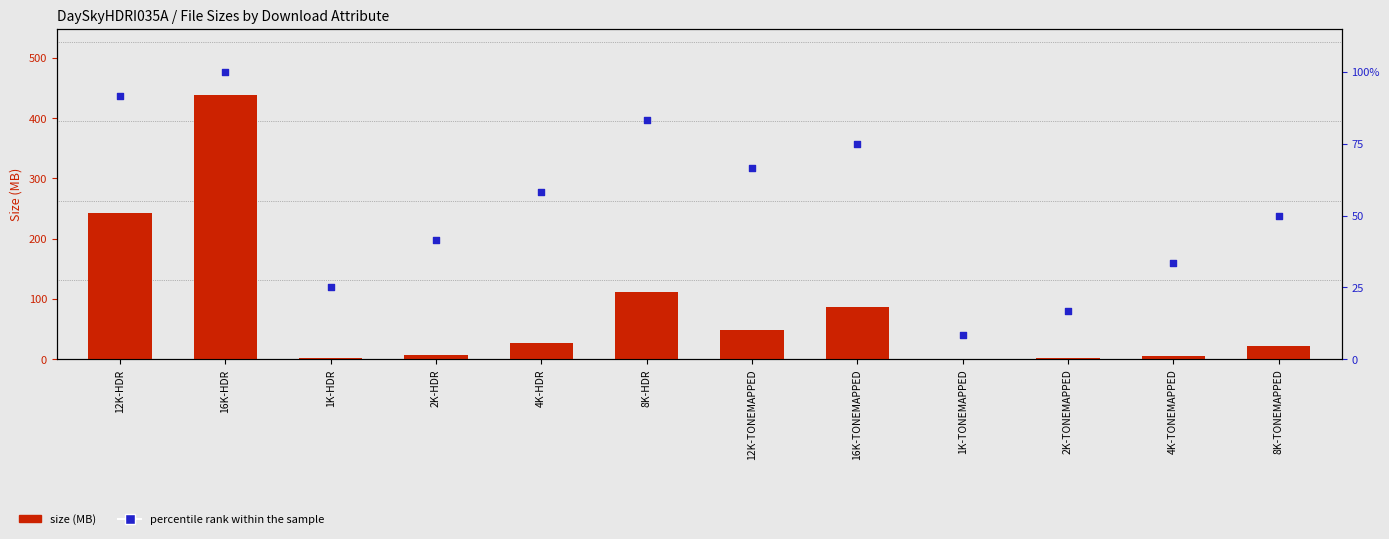

Which series has the widest spread of Y values?

size (MB)